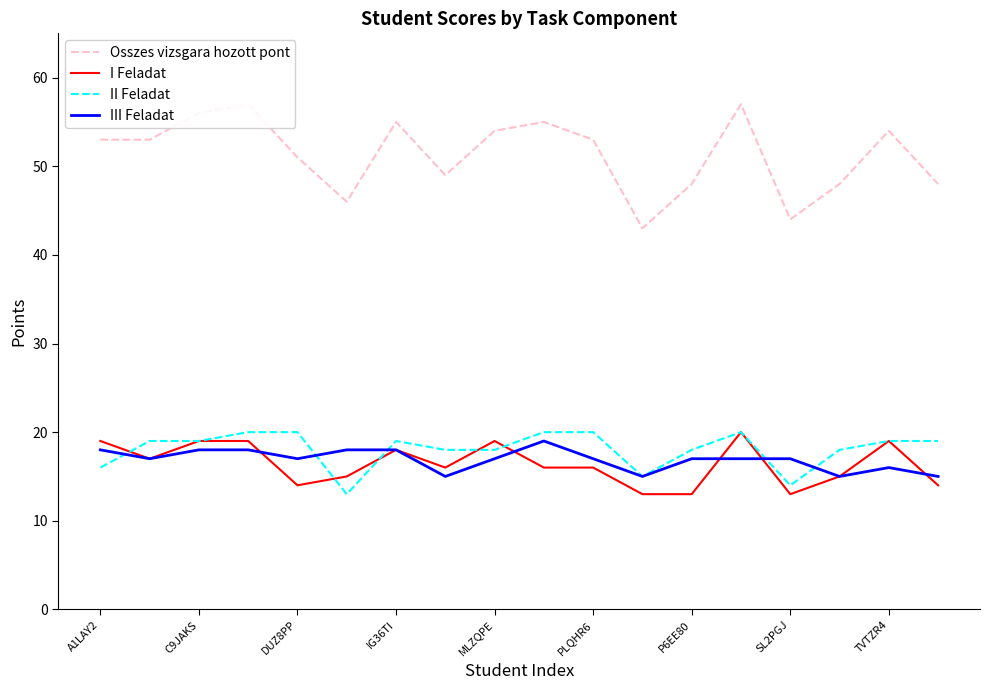

Is it true that III Feladat equals 8 at C9JAKS?

False